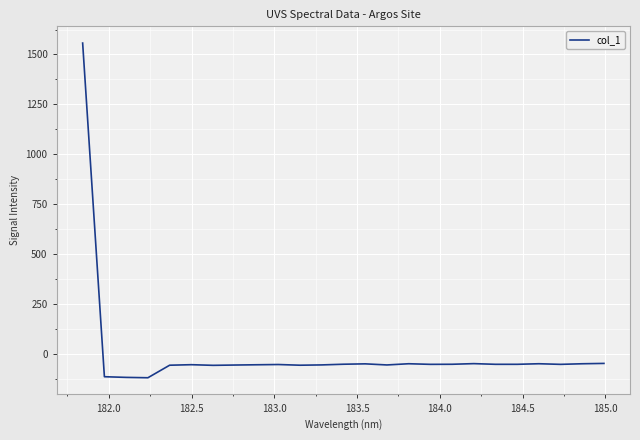

How many lines are shown in the chart?

1